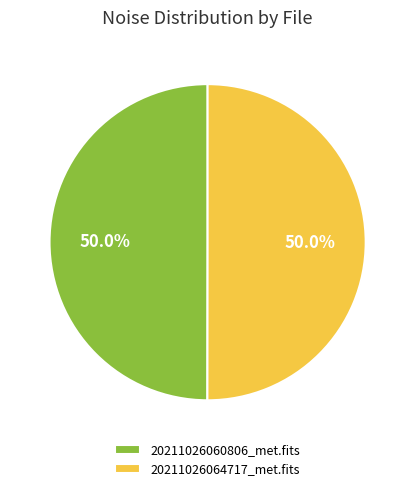

What is the total percentage of 20211026064717_met.fits and 20211026060806_met.fits?

100.0%